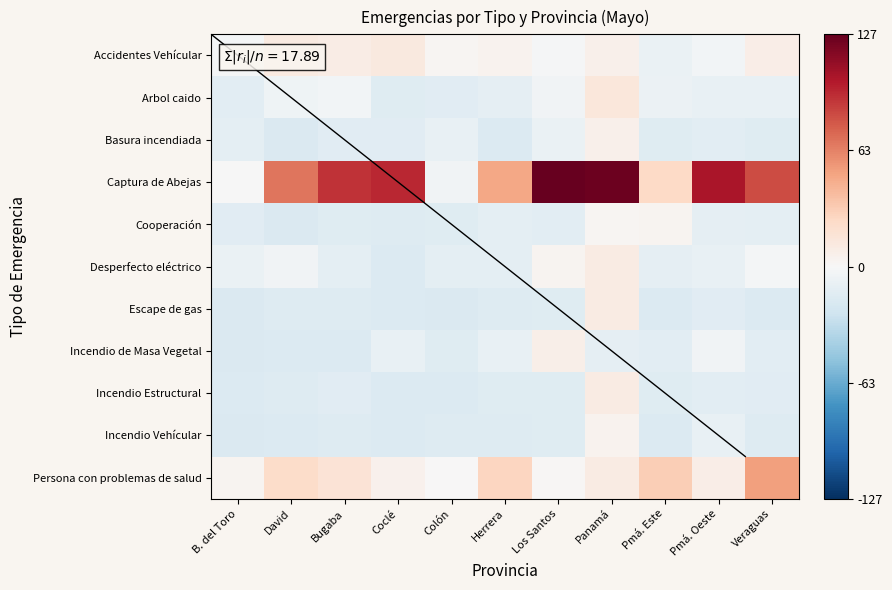

Which series has the widest spread of values?

Captura de Abejas